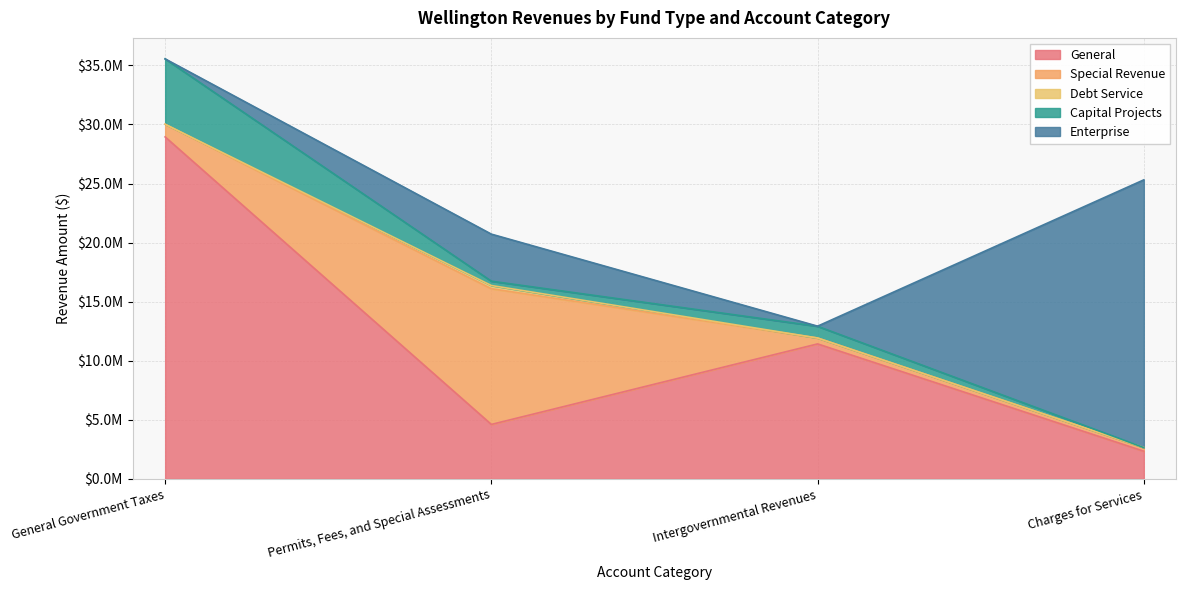

Which series has the largest total across all categories?

General